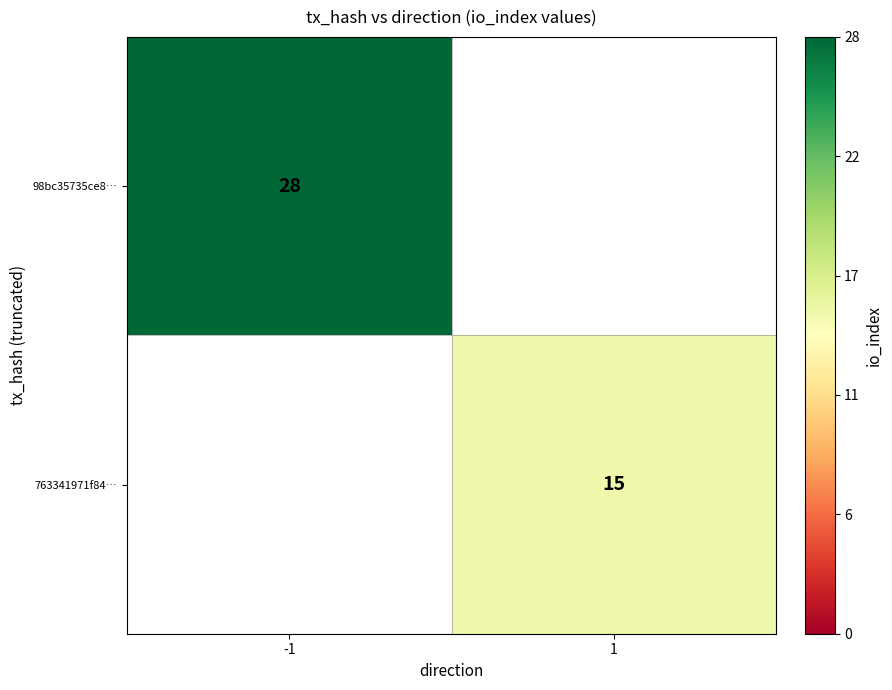

The 98bc35735ce8… series shows 28 at -1. True or false?

True